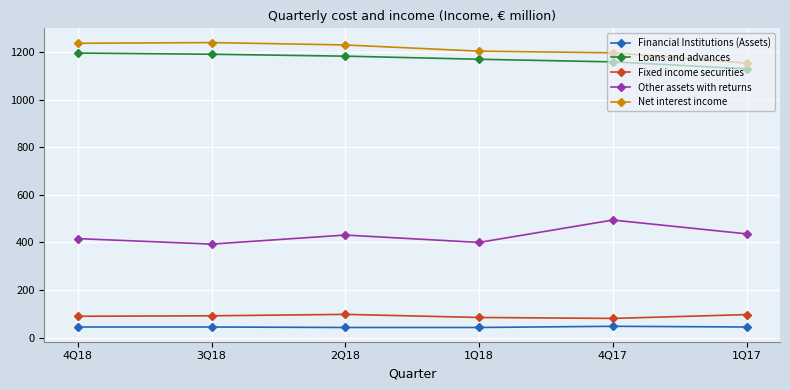

What is the difference between the highest and lowest values at 1Q17?

1108